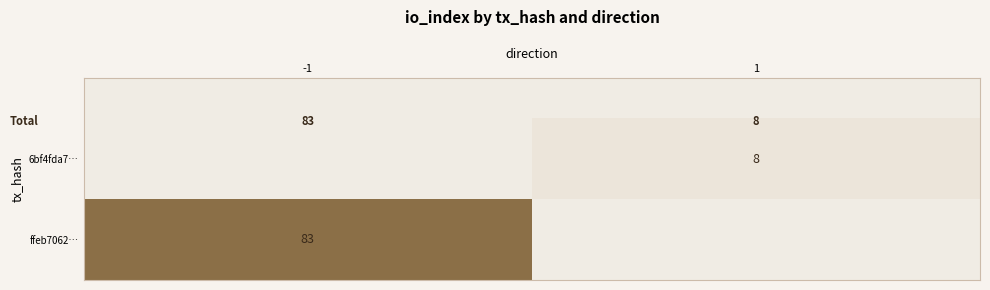

The 6bf4fda7… series shows 8 at 1. True or false?

True